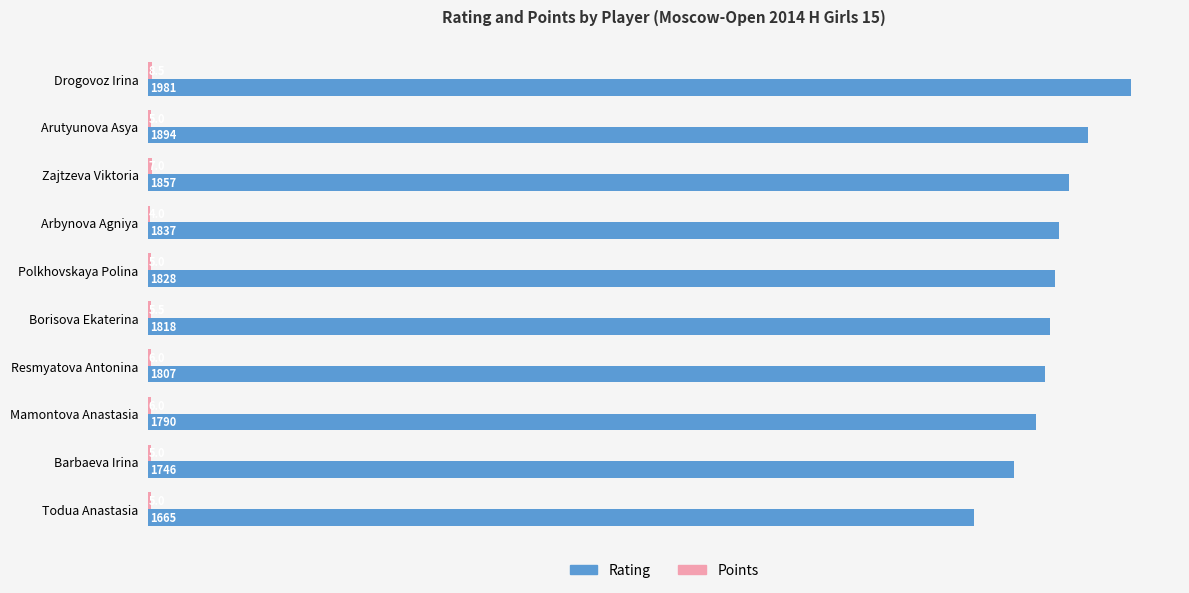

What is the sum of the Rating values at Borisova Ekaterina and Polkhovskaya Polina?

3646.0